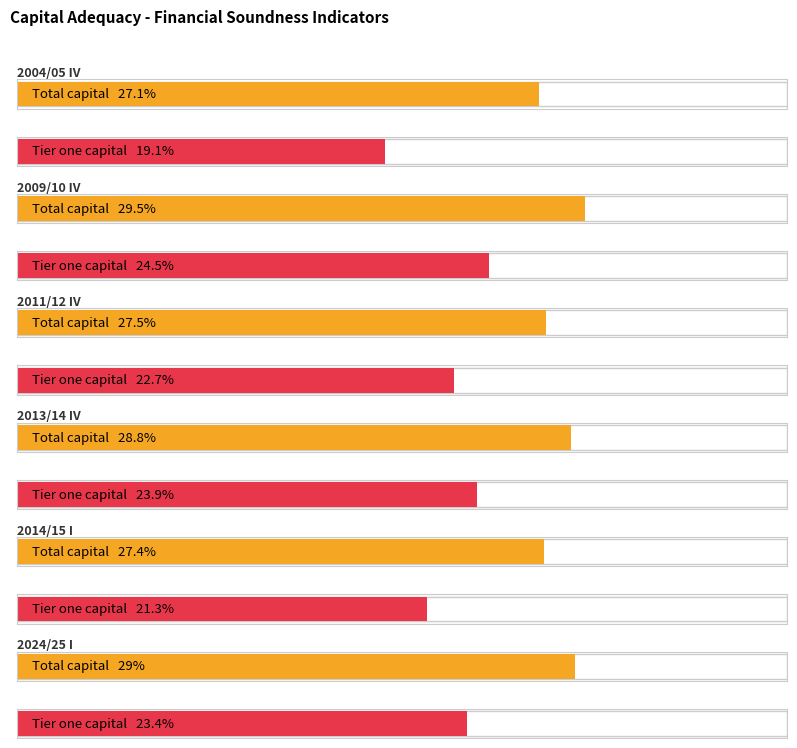

What is the lowest value of the Total capital to risk-weighted exposures series?

27.1